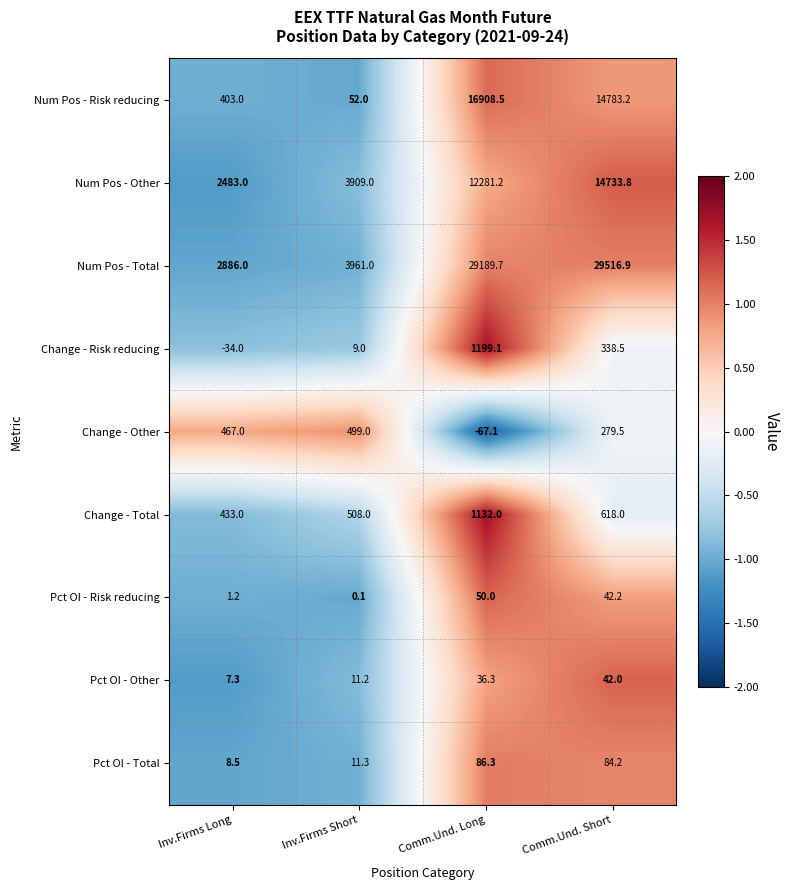

What is the approximate value of Pct OI - Total at Inv.Firms Short?

11.3